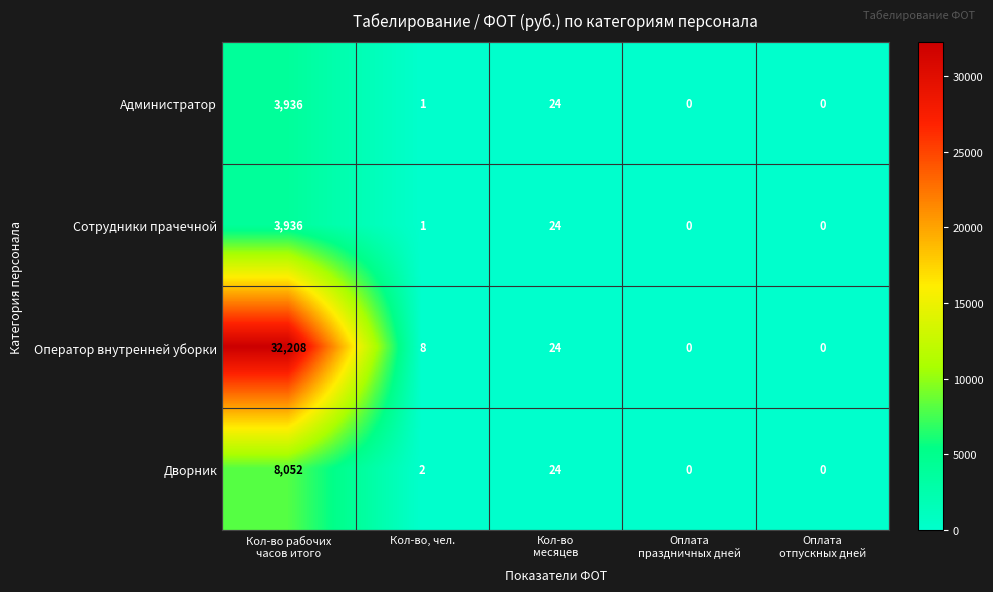

What is the maximum value shown in the chart?

32208